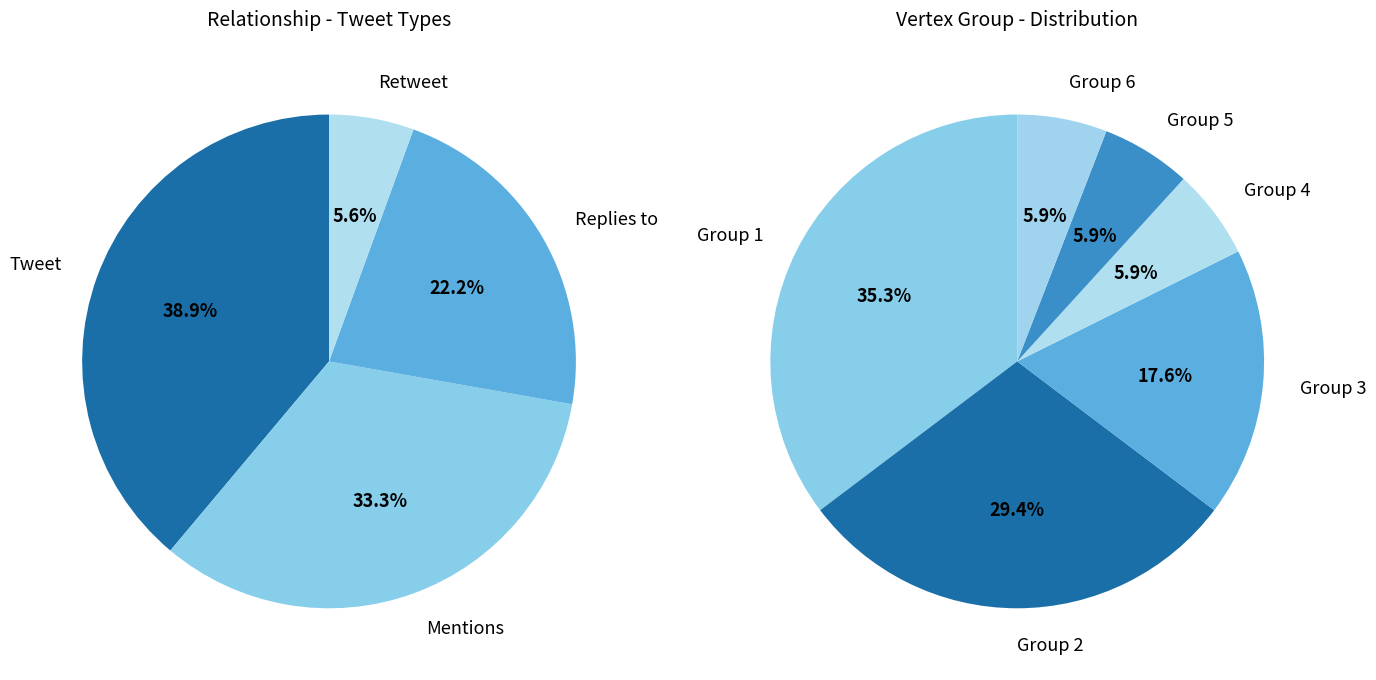

What is the largest slice in the pie chart?

Tweet